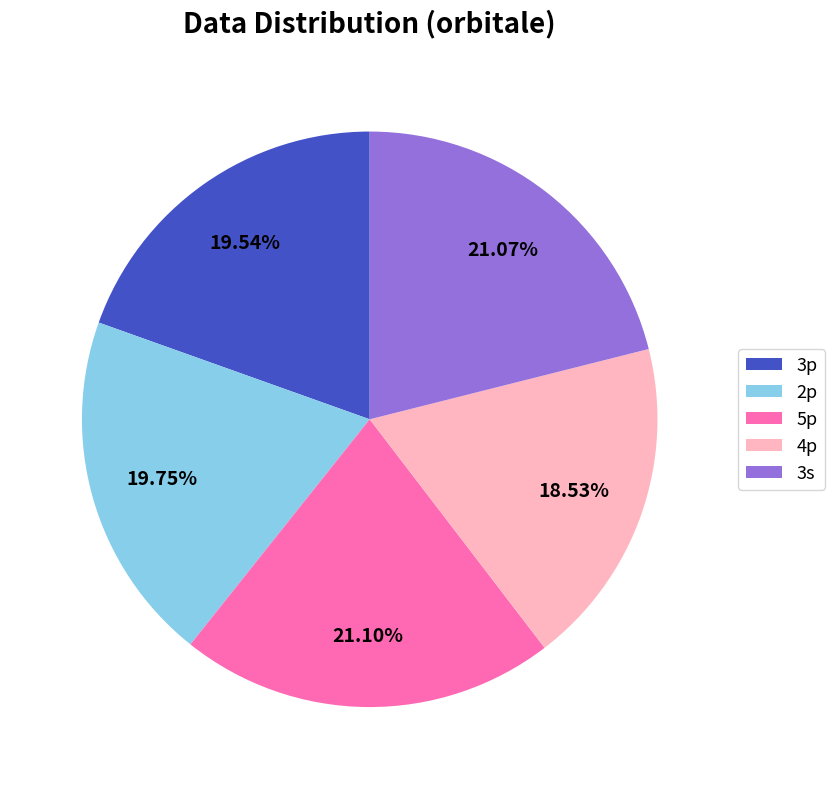

Does any single category account for the majority?

No